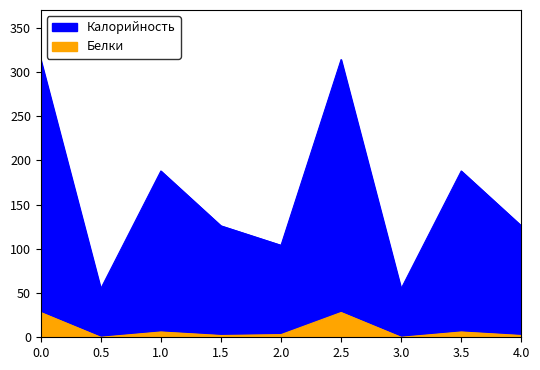

Count the number of categories in the chart.

9